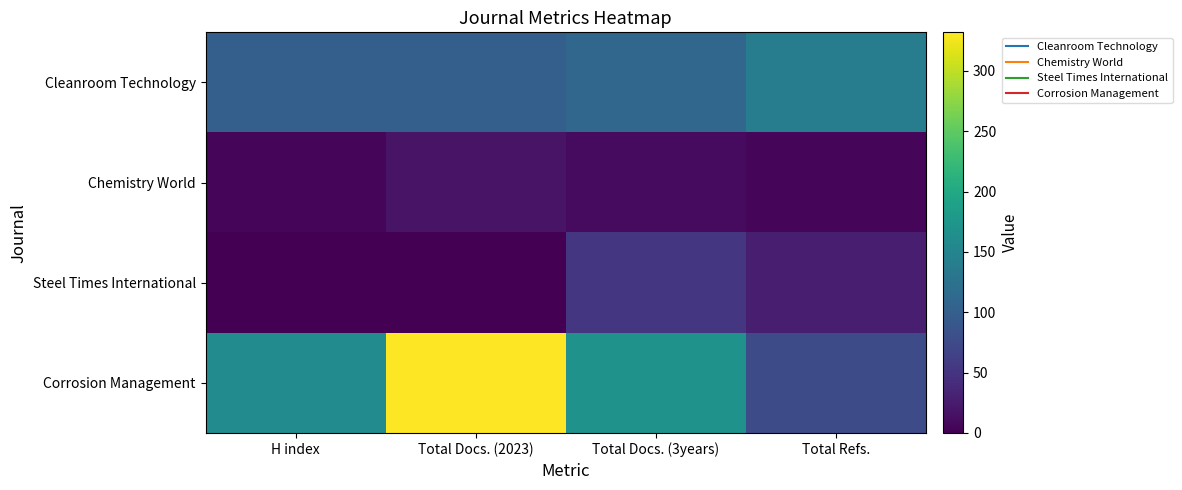

Reading left to right, list all the values displayed in this chart.

Cleanroom Technology: H index=100	Total Docs. (2023)=101	Total Docs. (3years)=109	Total Refs.=141
Chemistry World: H index=4	Total Docs. (2023)=18	Total Docs. (3years)=10	Total Refs.=4
Steel Times International: H index=0	Total Docs. (2023)=0	Total Docs. (3years)=53	Total Refs.=28
Corrosion Management: H index=160	Total Docs. (2023)=332	Total Docs. (3years)=171	Total Refs.=76